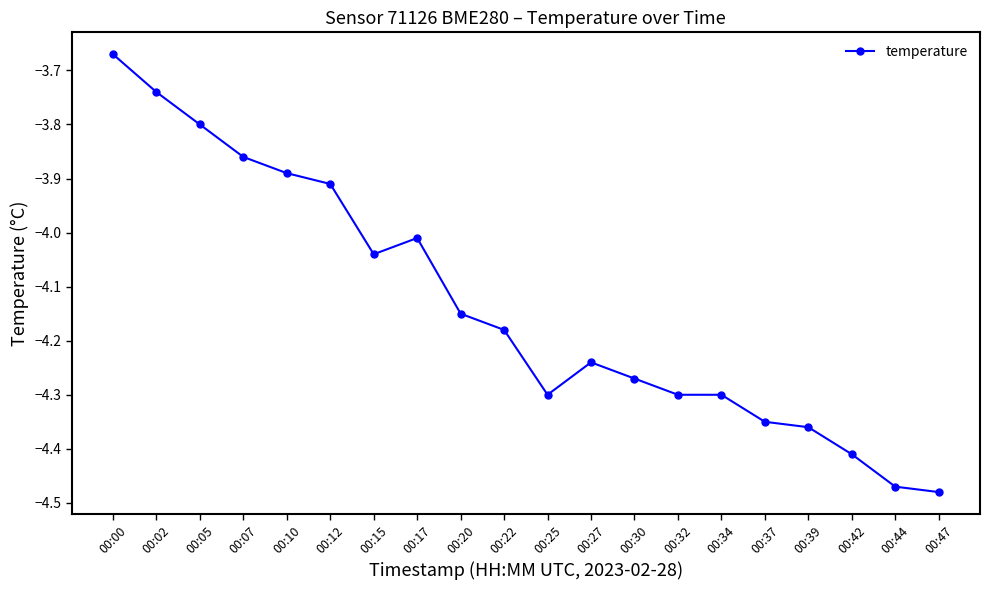

Which category has the highest value across all series?

00:00